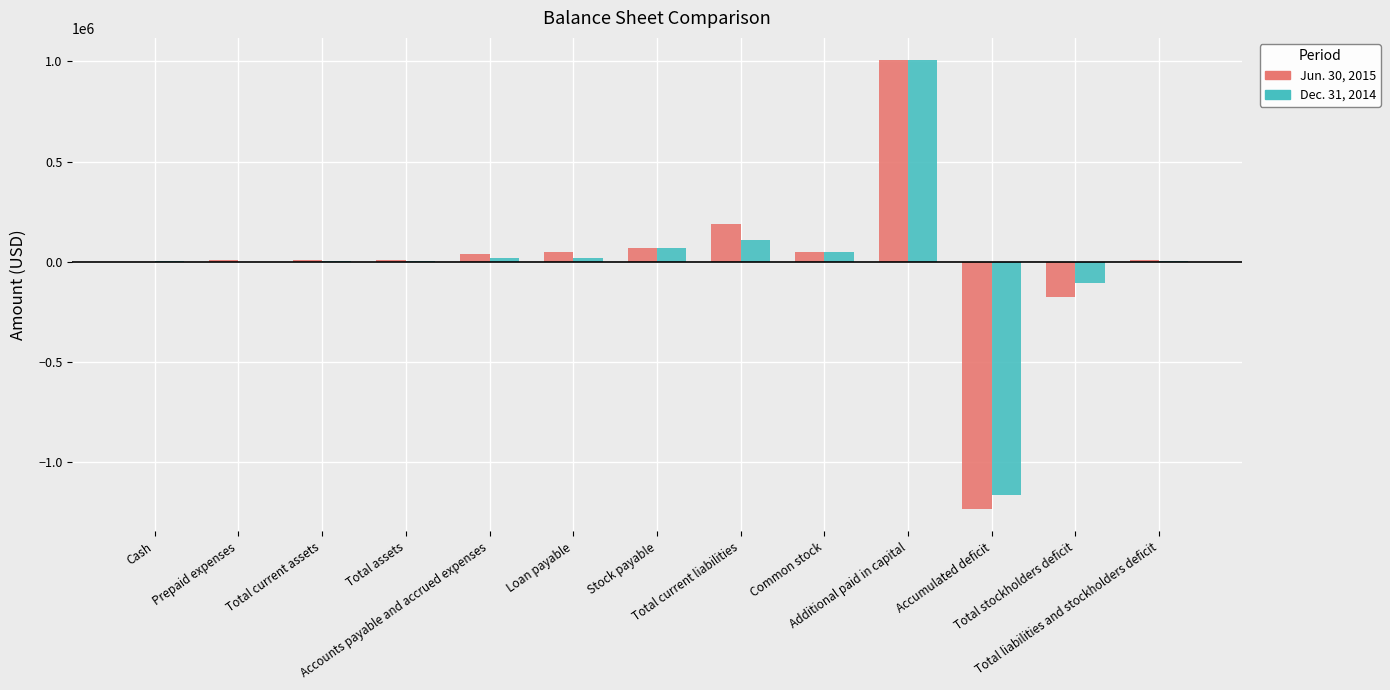

What are all the series names shown in the legend?

Jun. 30, 2015, Dec. 31, 2014